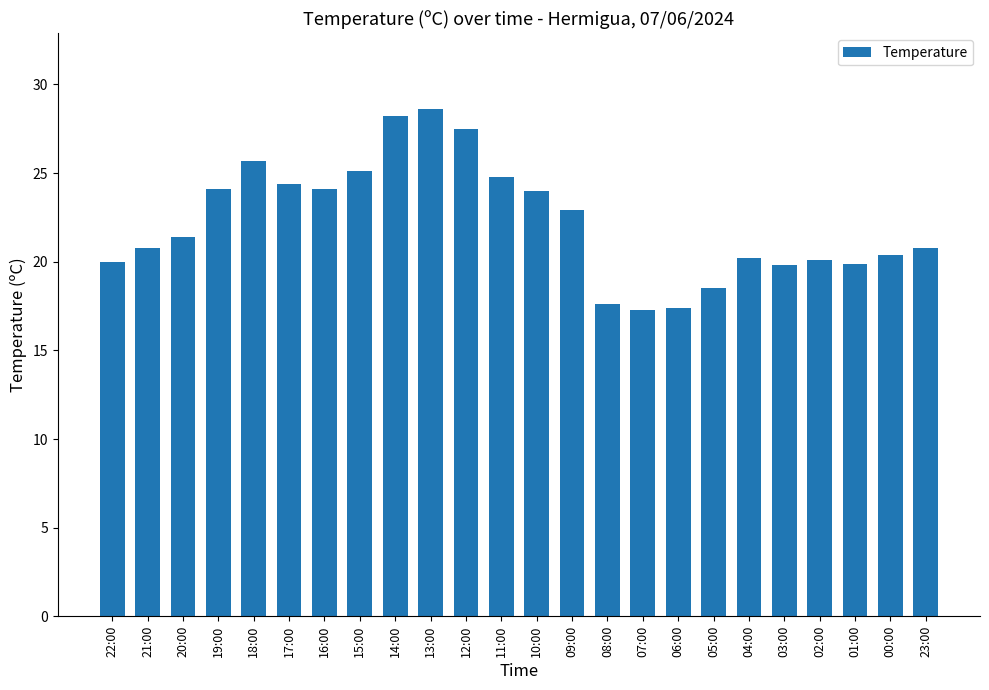

What is the smallest value displayed?

17.3